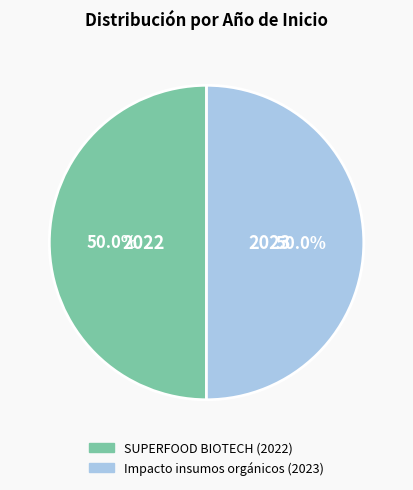

What is the ratio of the value at SUPERFOOD BIOTECH (2022) to the value at Impacto insumos orgánicos (2023)?

1.0